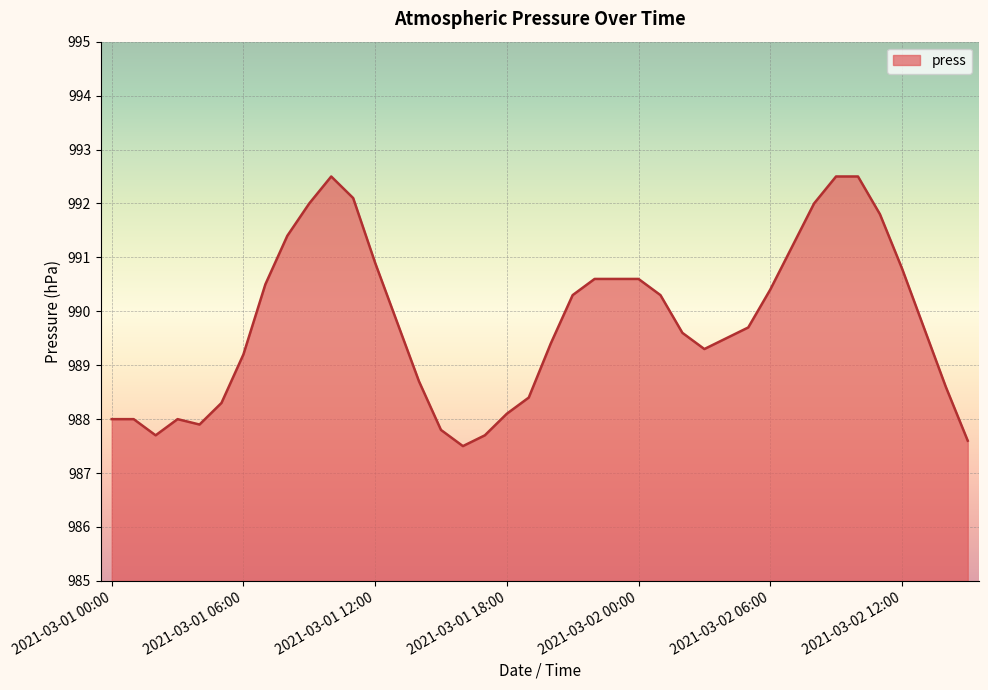

What is the greatest value displayed?

992.5